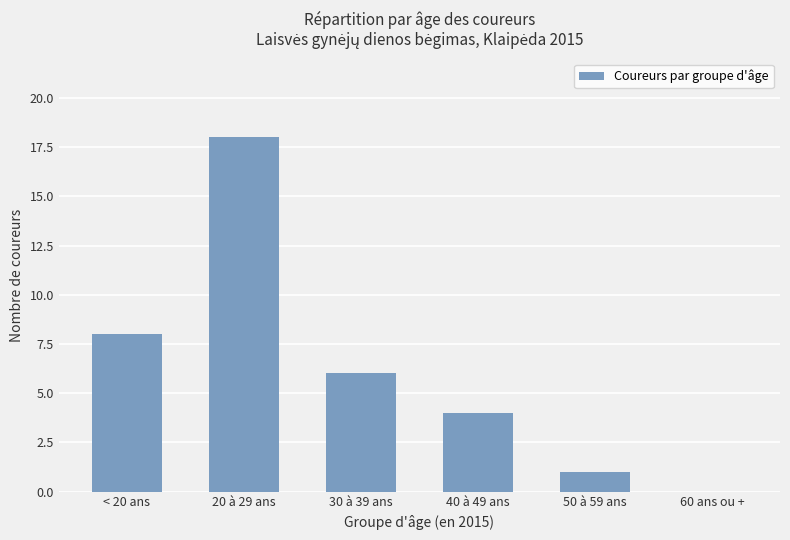

Which has a higher value, 50 à 59 ans or 30 à 39 ans?

30 à 39 ans